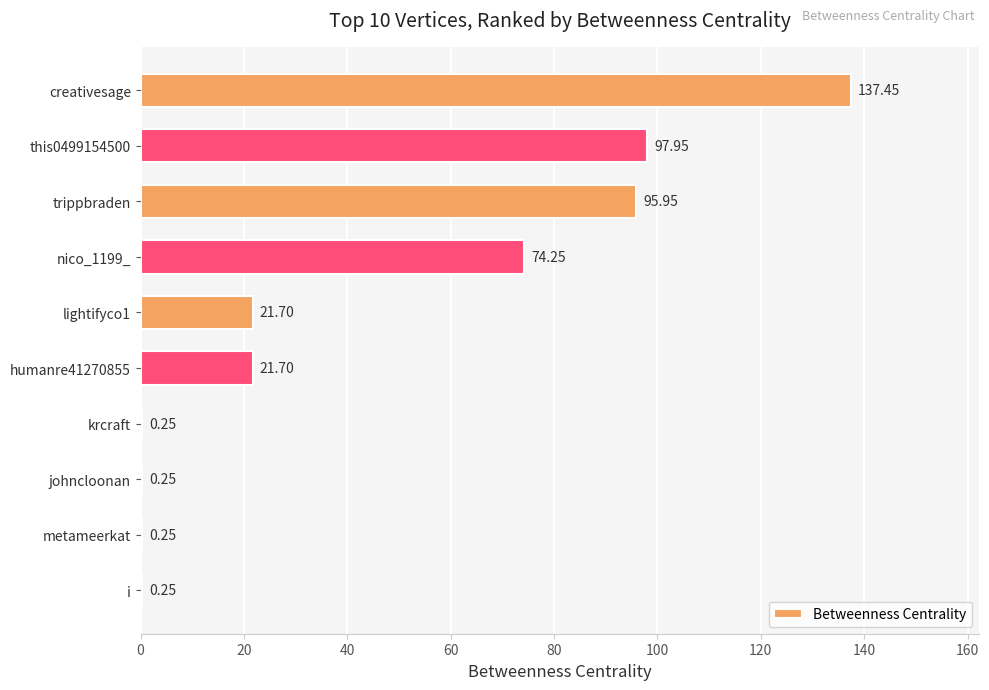

What is the sum of the values at trippbraden and metameerkat?

96.2